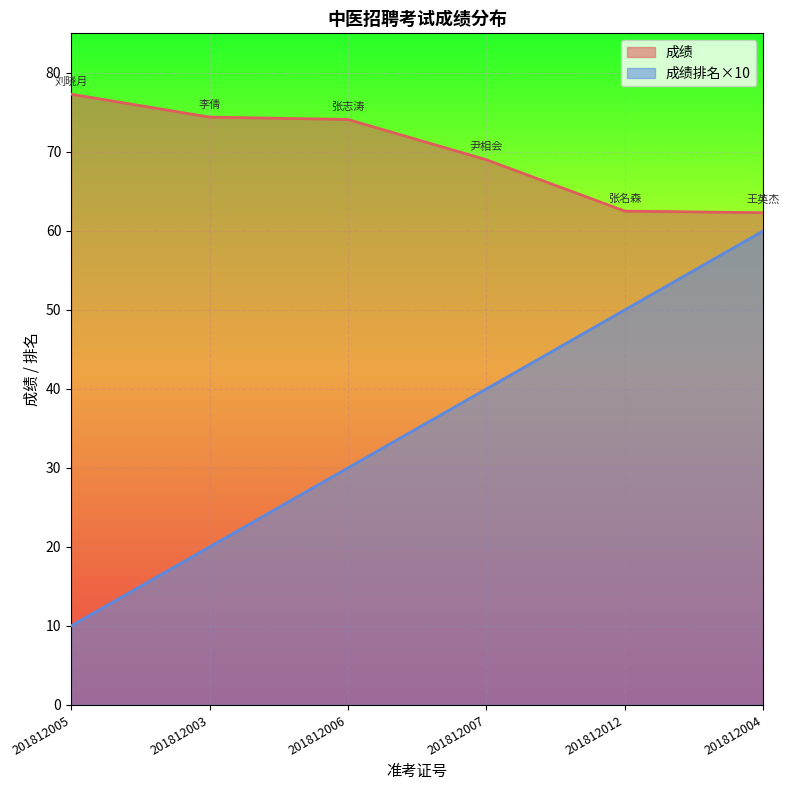

Rank the series by their average value, from lowest to highest.

成绩排名×10, 成绩